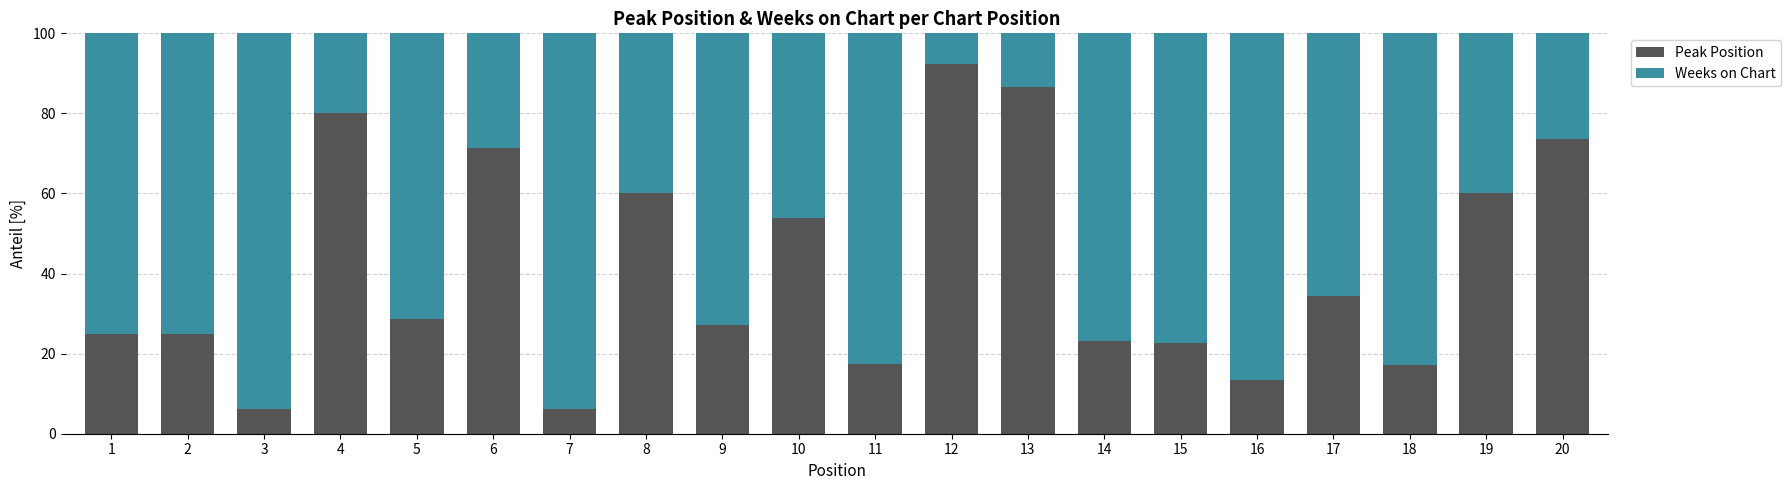

What is the highest value of the Peak Position series?

92.3